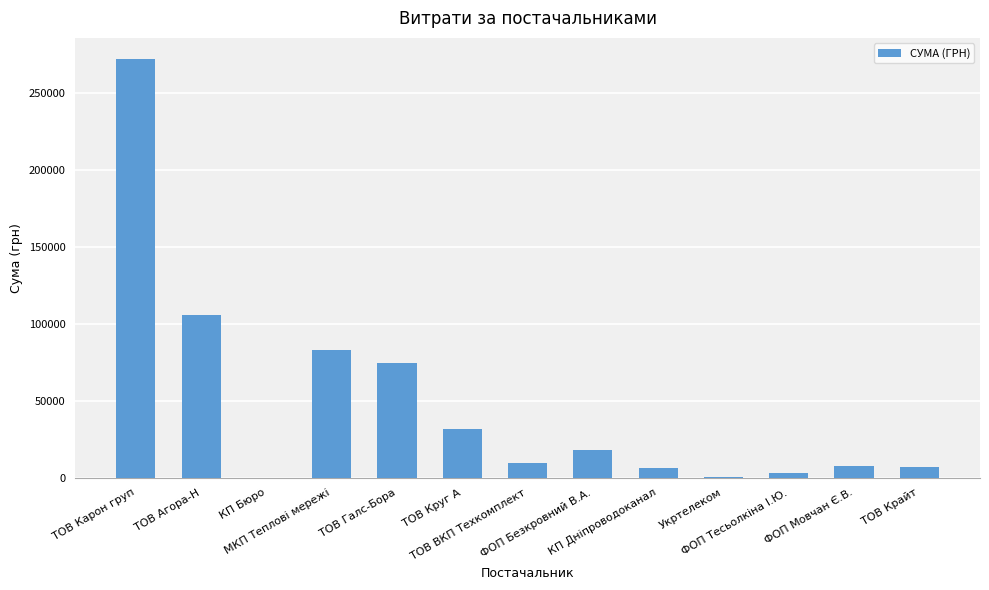

How many series are shown in this chart?

1